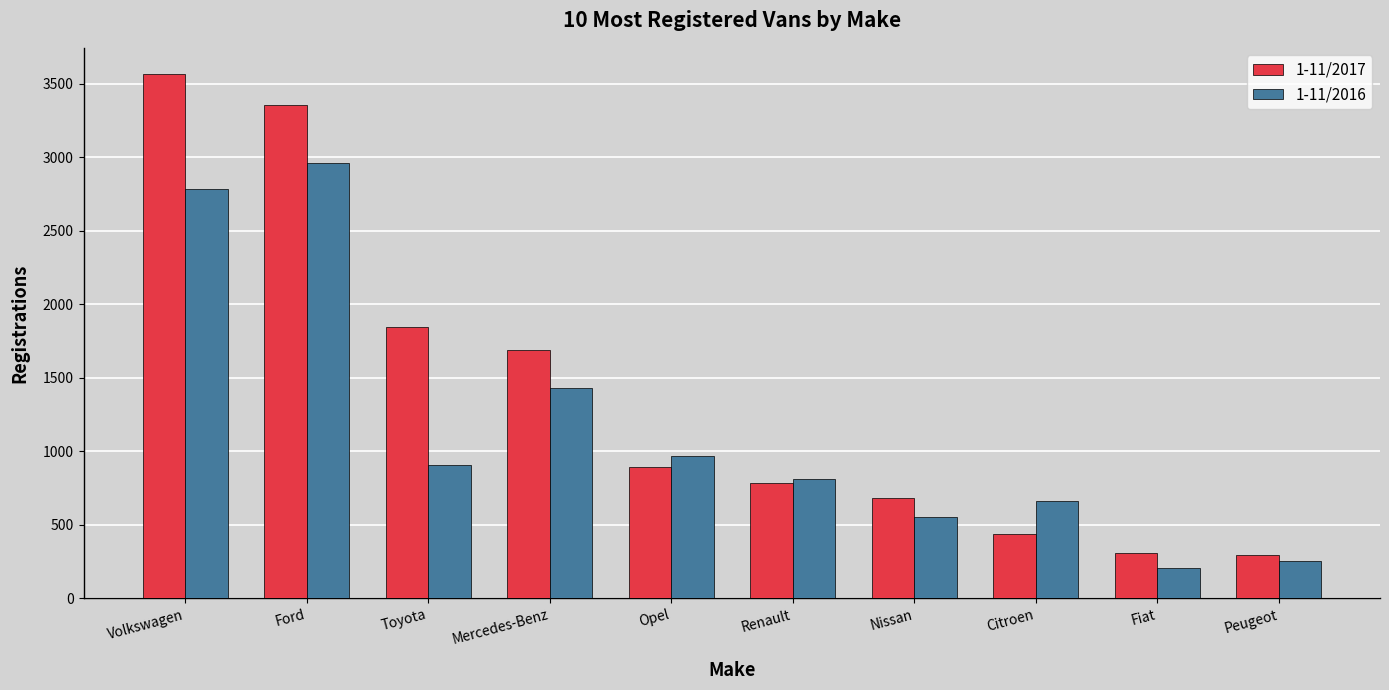

Rank the series at Peugeot from lowest to highest value.

1-11/2016, 1-11/2017